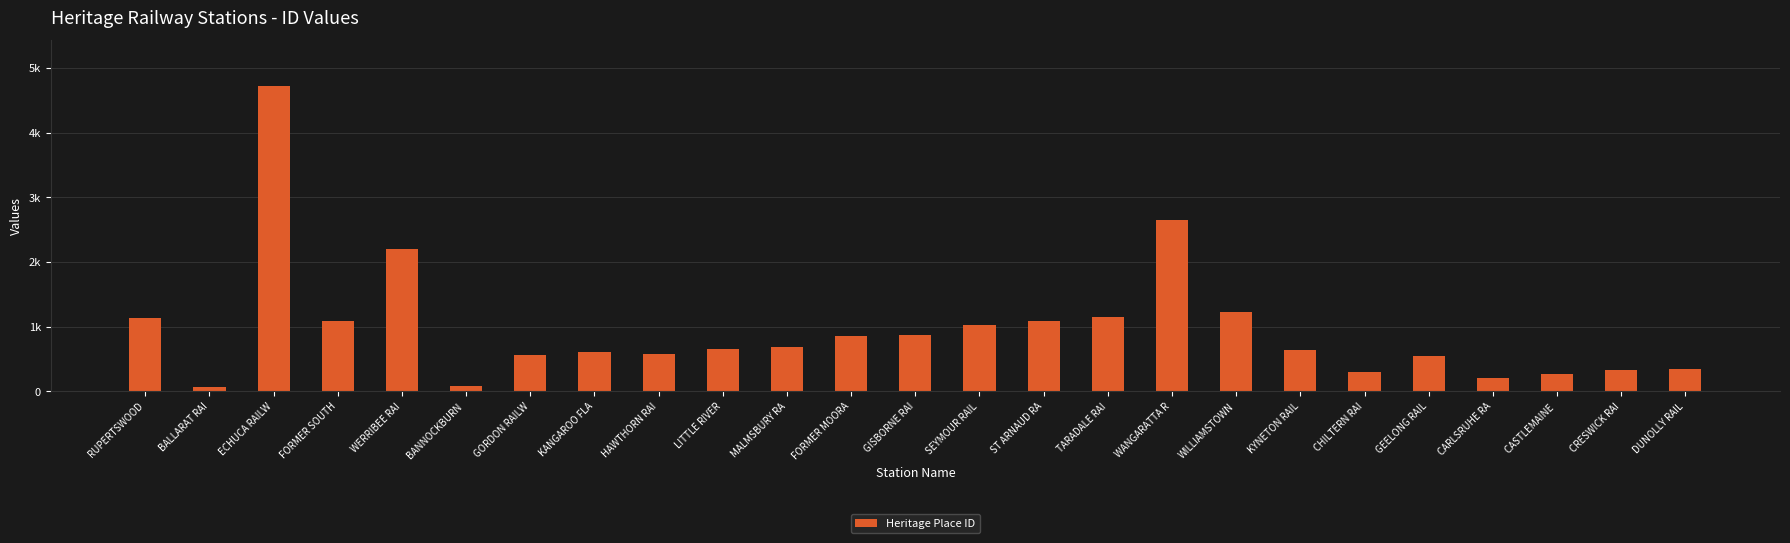

The value at CRESWICK RAI is 325. True or false?

True